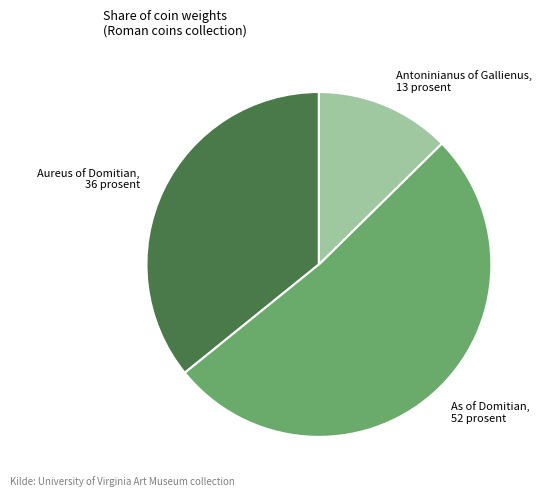

Count the number of slices in the pie.

3